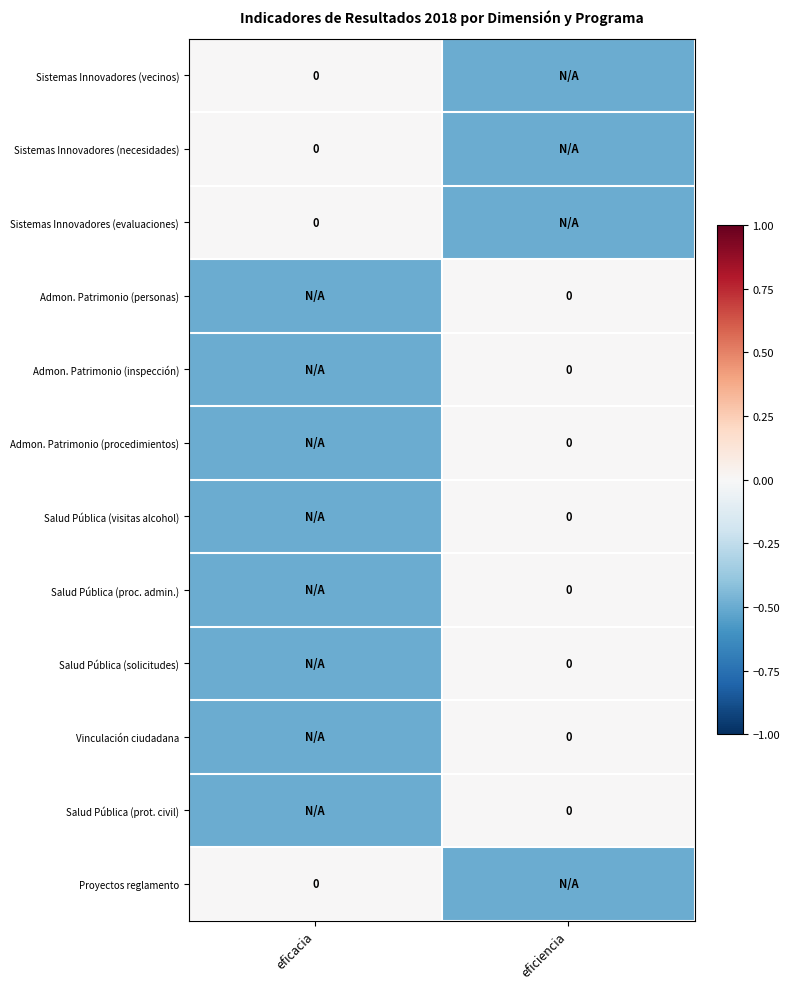

Count the Vinculación ciudadana values in the range 0 to 1.

1